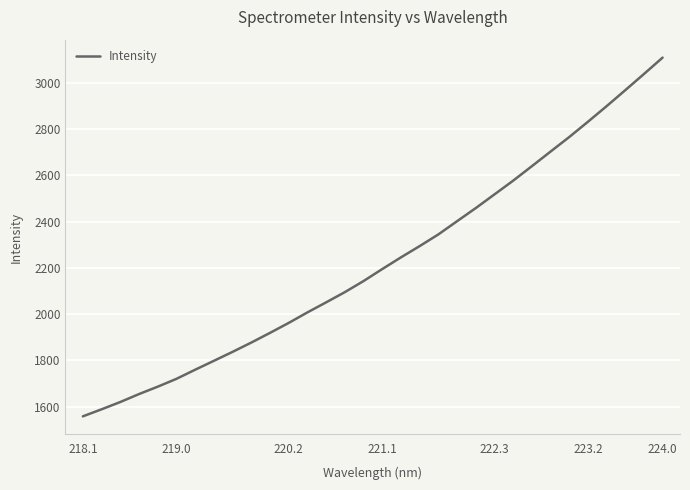

What is the minimum value shown in the chart?

1558.5